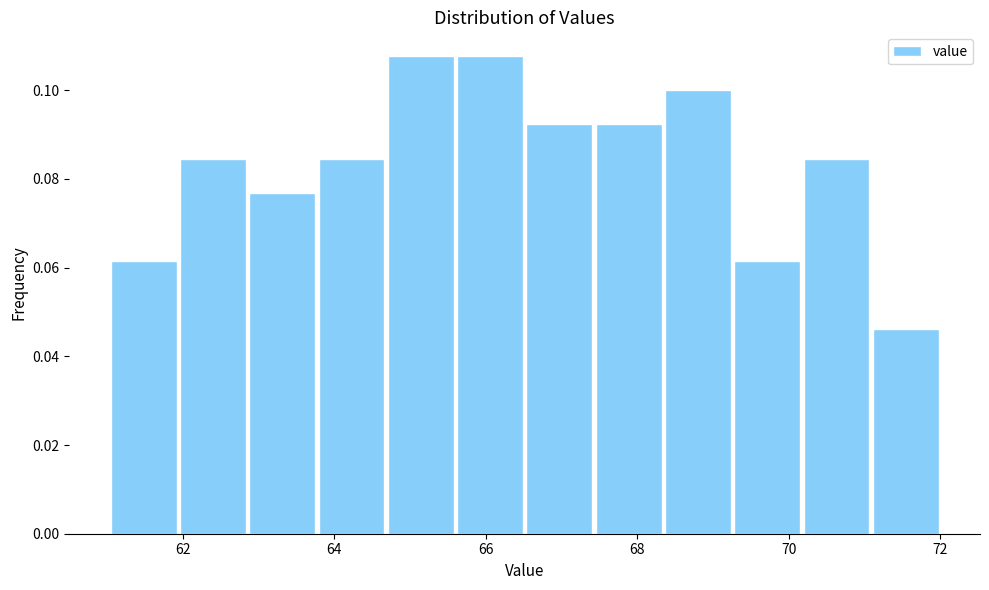

What is the height of the bar covering 65.6 to 66.6 on the x-axis? Neither the bar edges nor the heights are printed on the chart, so give them approximately, as read against the axes.

0.108